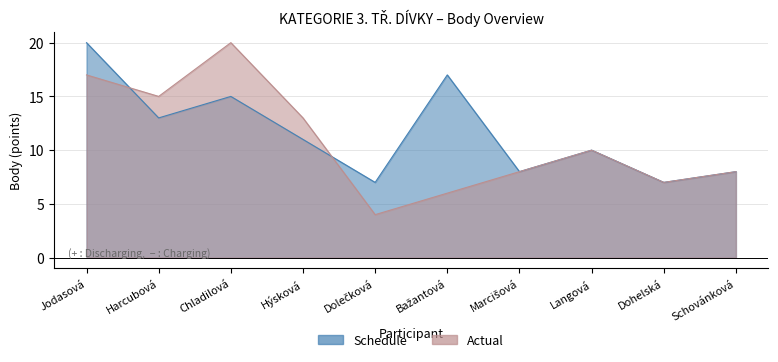

How many lines are shown in the chart?

2